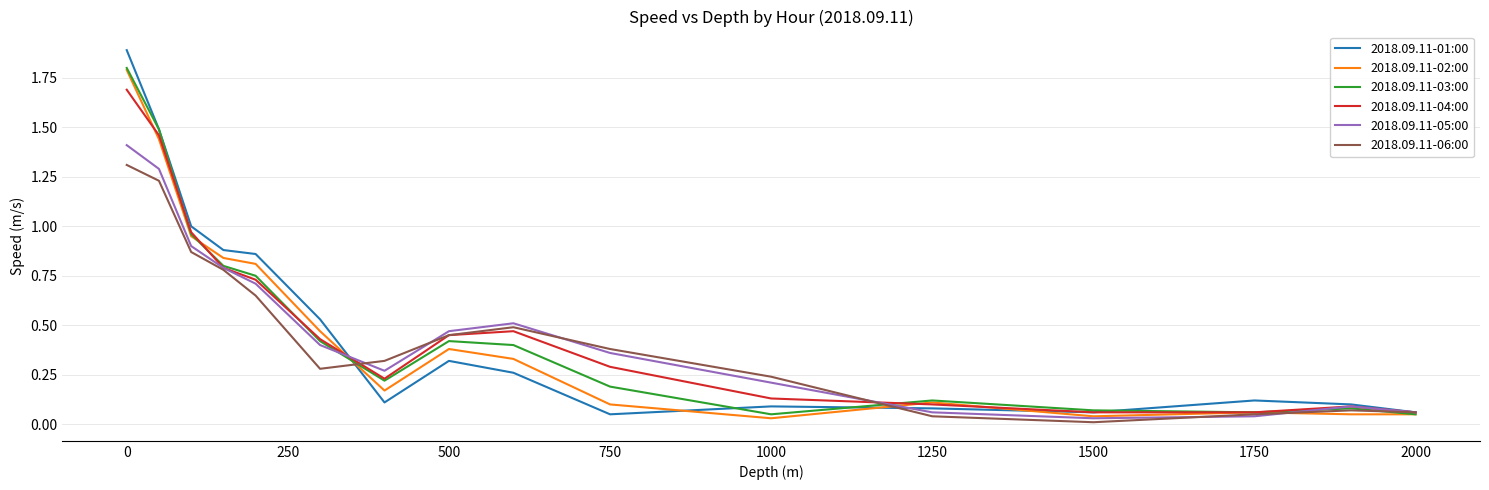

What is the greatest value displayed?

1.9